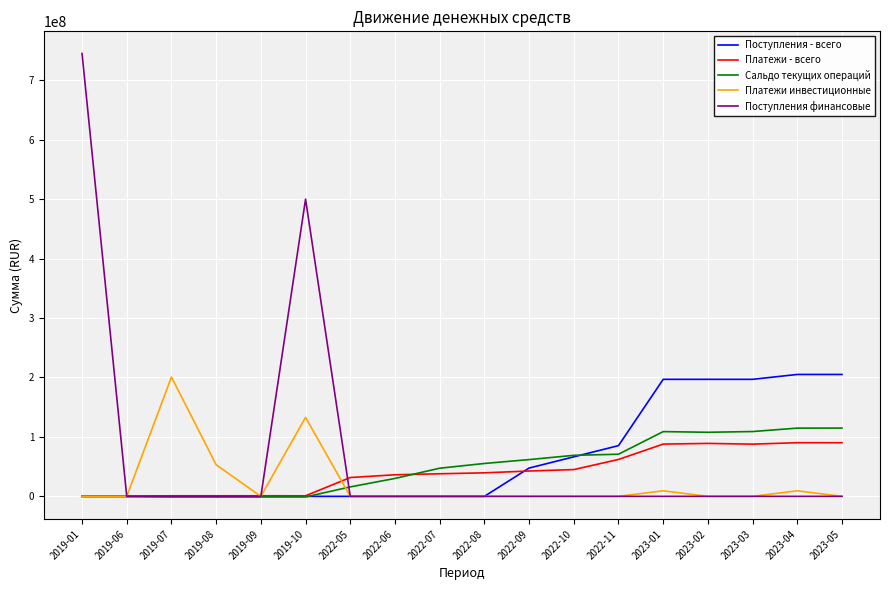

True or false: Сальдо текущих операций and Платежи инвестиционные cross at least once.

True